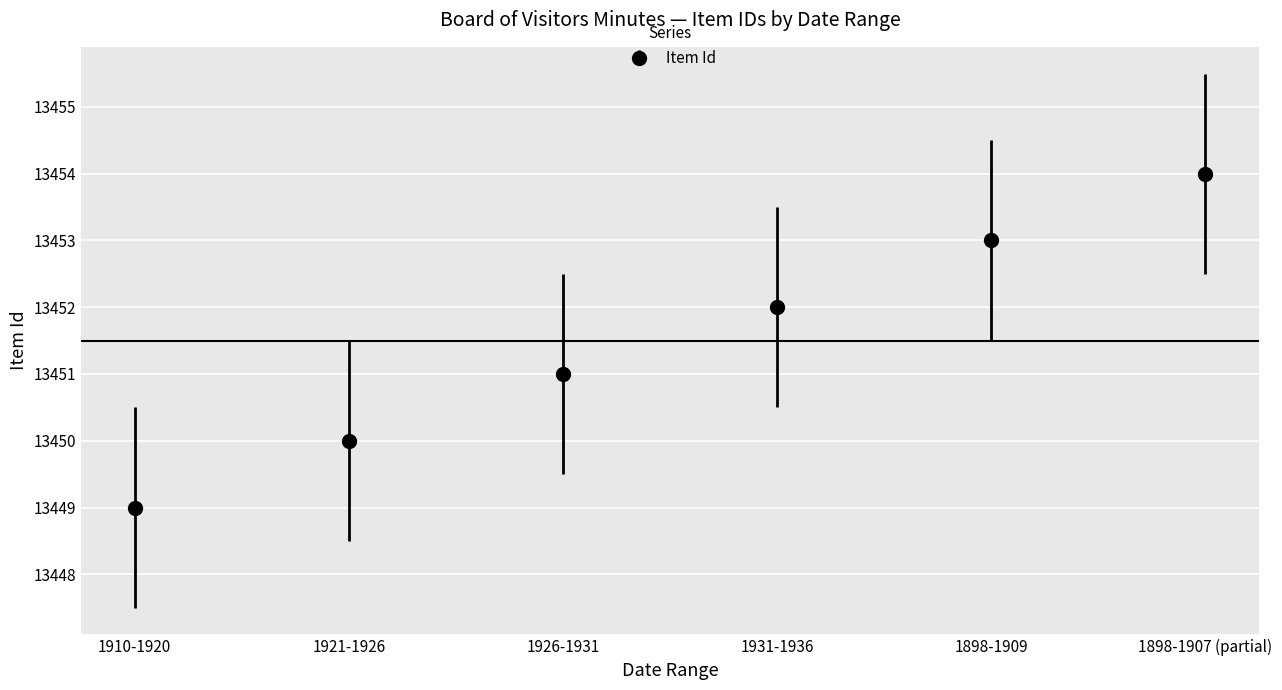

List the labels in order of value, largest first.

1898-1907 (partial), 1898-1909, 1931-1936, 1926-1931, 1921-1926, 1910-1920